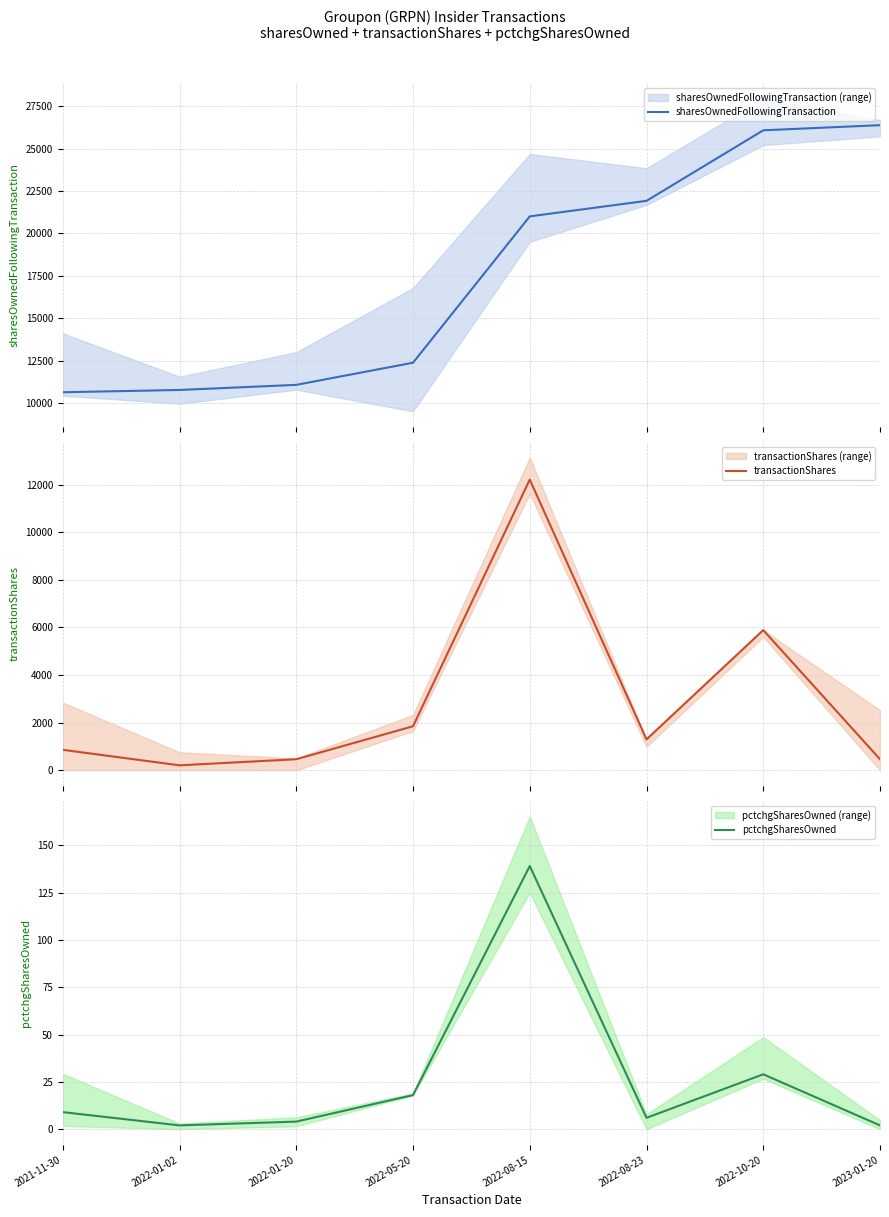

Which series has the largest total across all categories?

sharesOwnedFollowingTransaction